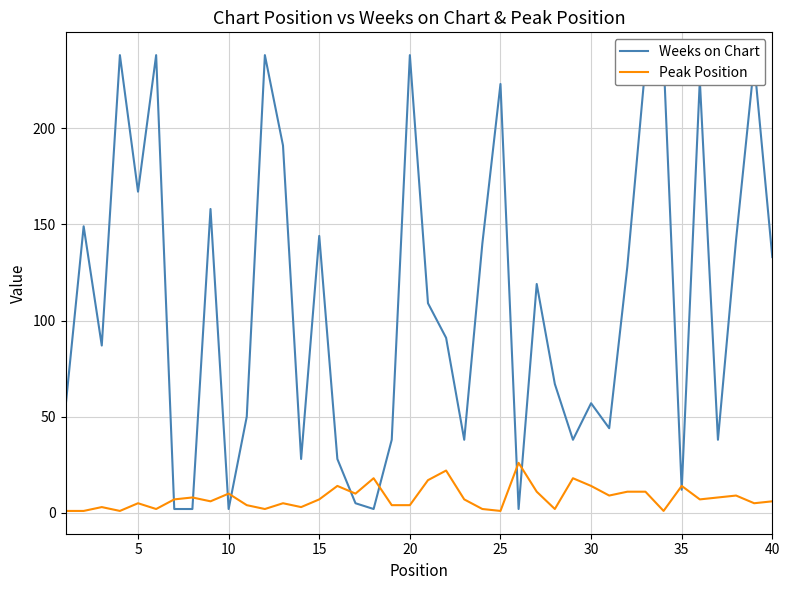

What is the maximum value for Peak Position?

26